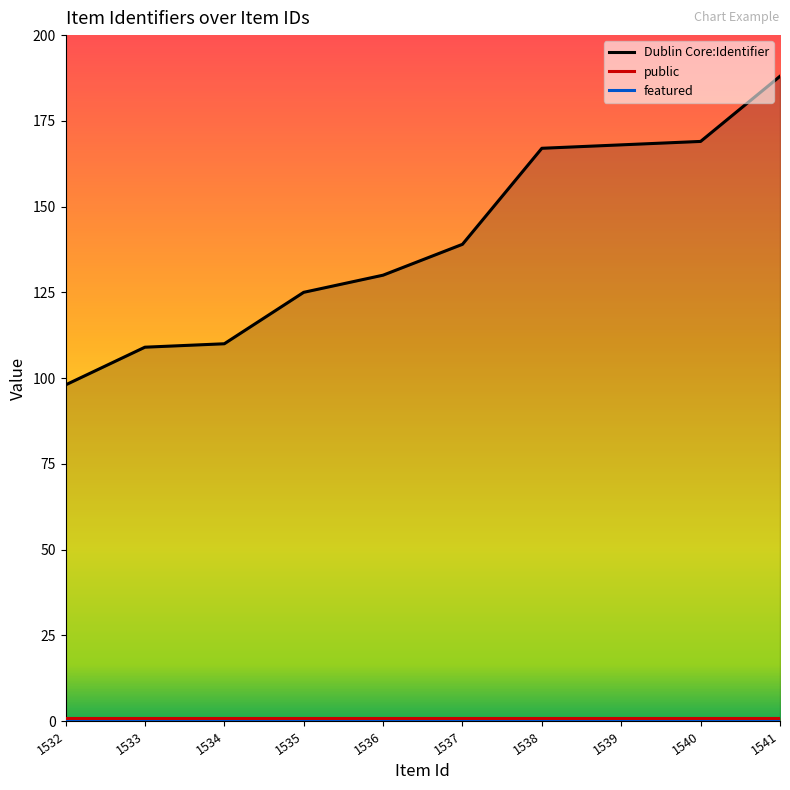

How many lines are shown in the chart?

3